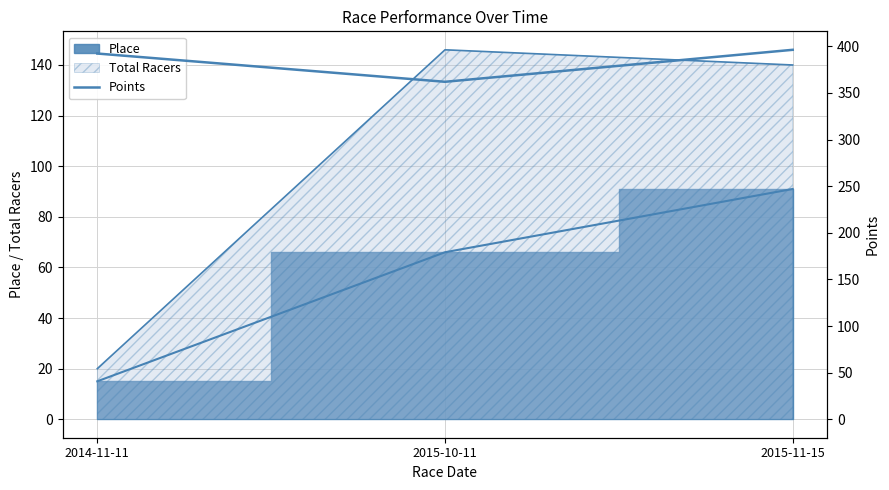

Is it true that the value at 2015-11-15 is 396.2?

True